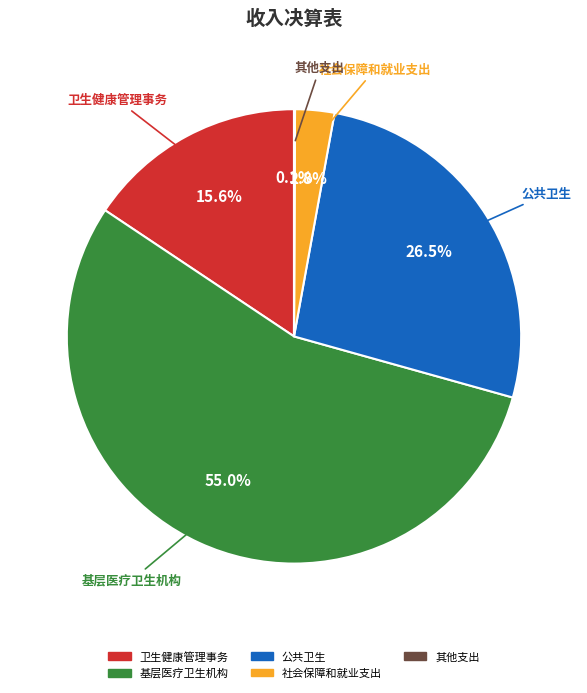

What is the largest slice in the pie chart?

基层医疗卫生机构